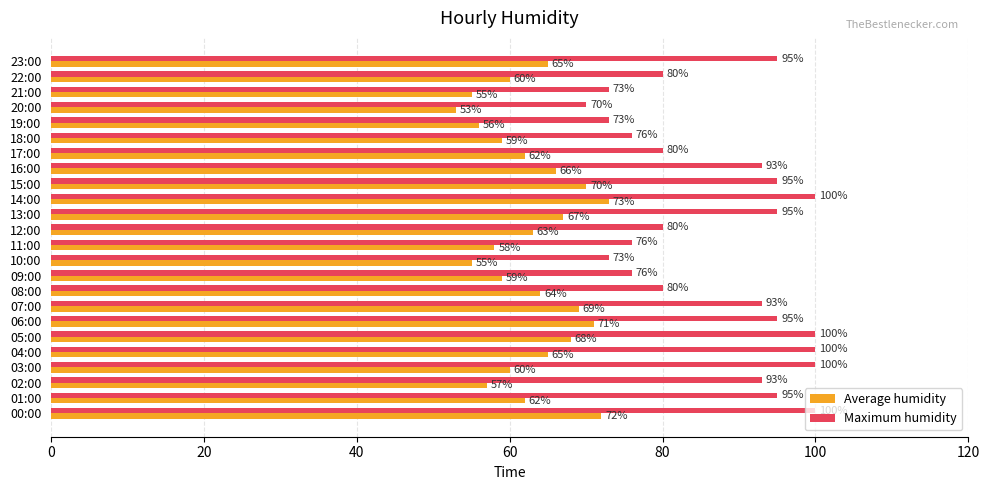

What are all the series names shown in the legend?

Average humidity, Maximum humidity